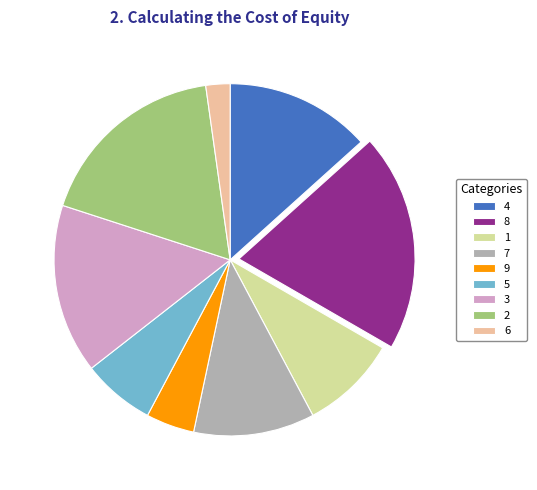

Does any single category account for the majority?

No